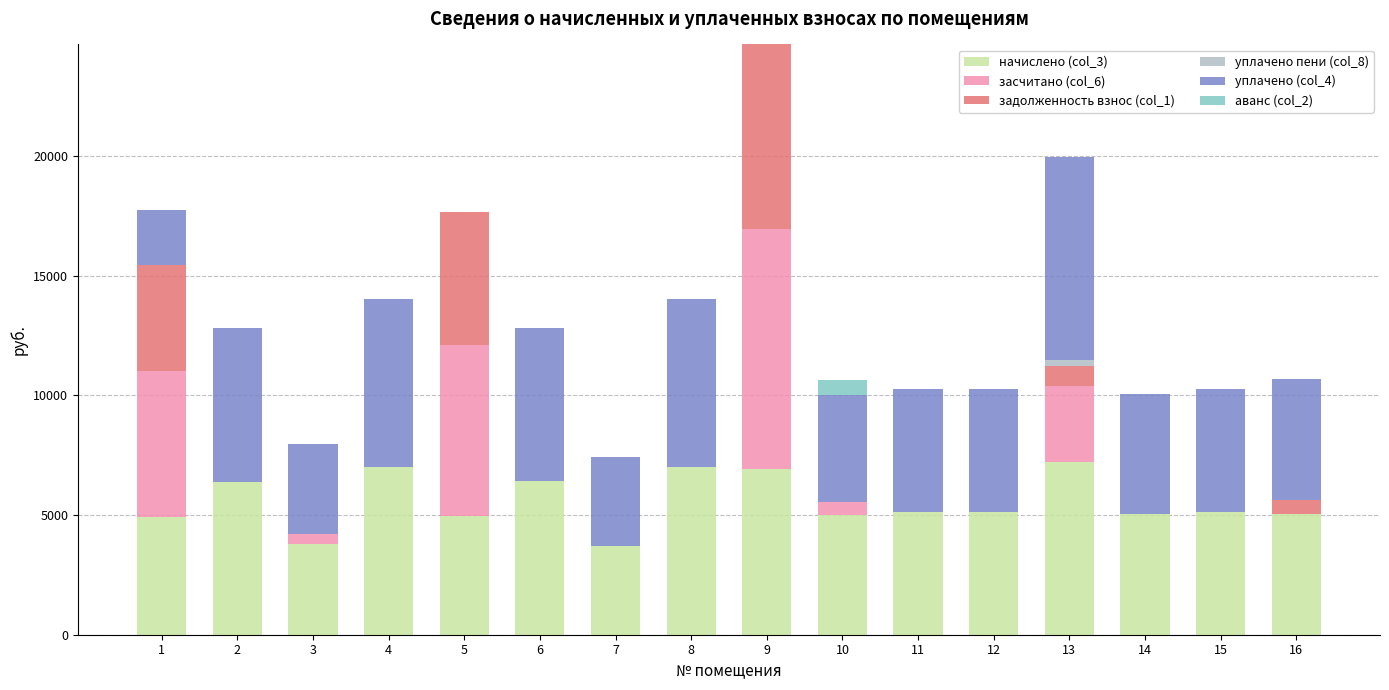

Are the bars grouped side by side (vs. stacked)?

No